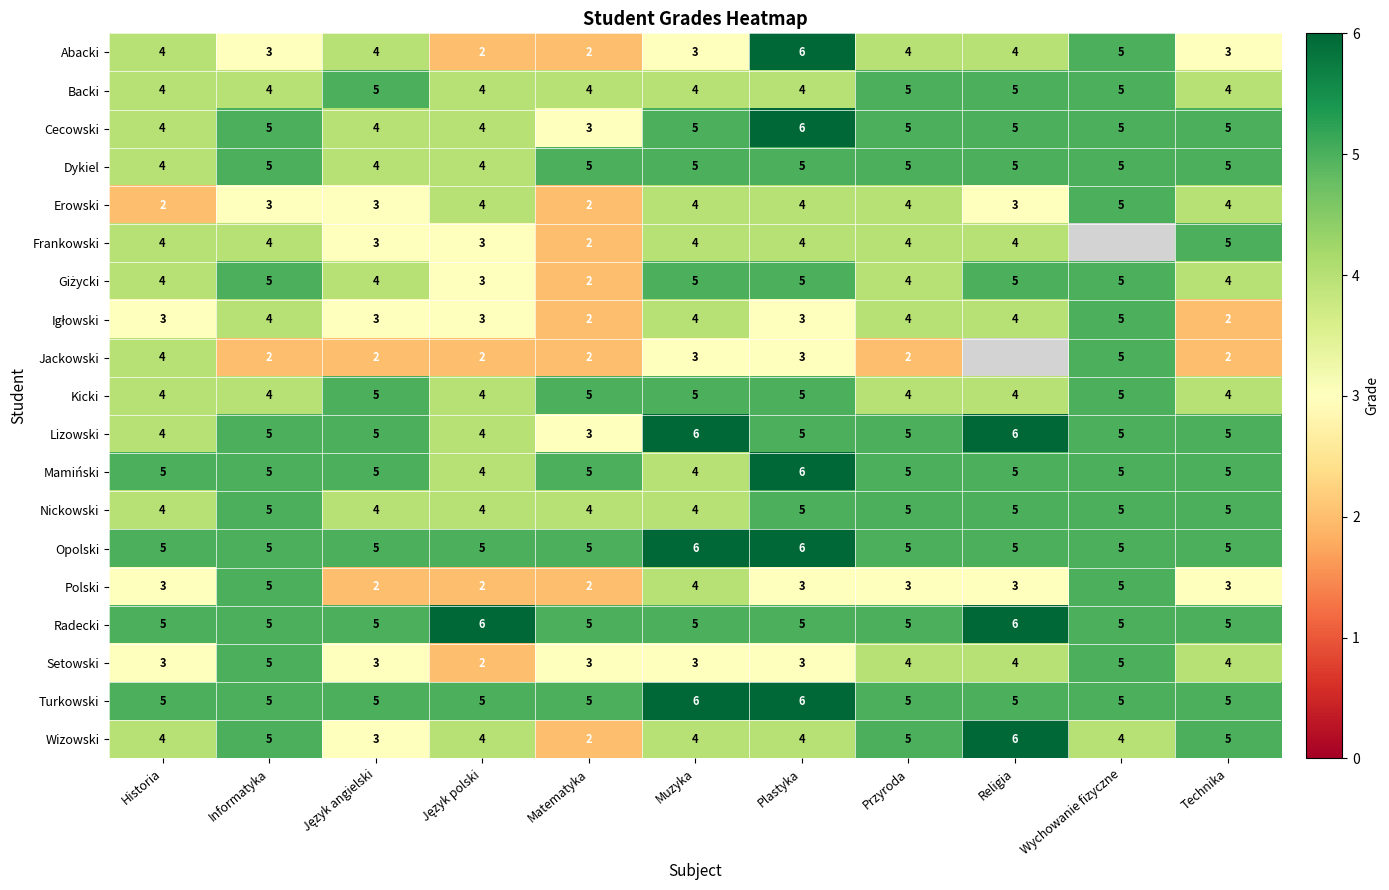

What is the greatest value displayed?

6.0